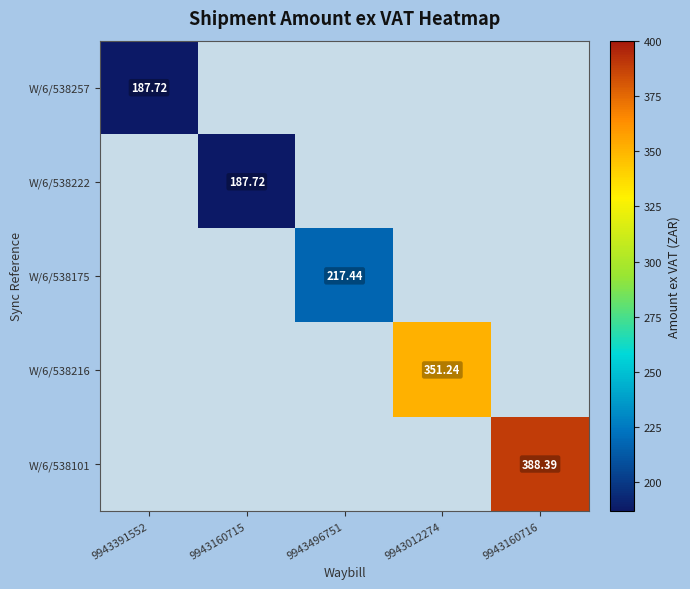

Between 9943391552 and 9943160716, which is larger?

9943160716